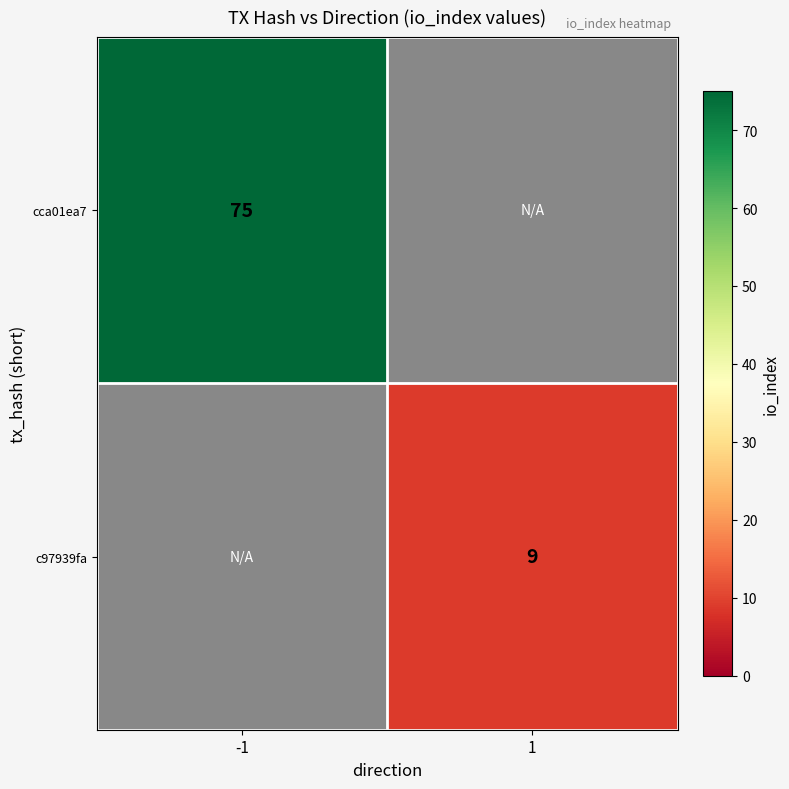

Is the value of c97939fa at 1 greater than the value of cca01ea7 at -1?

No